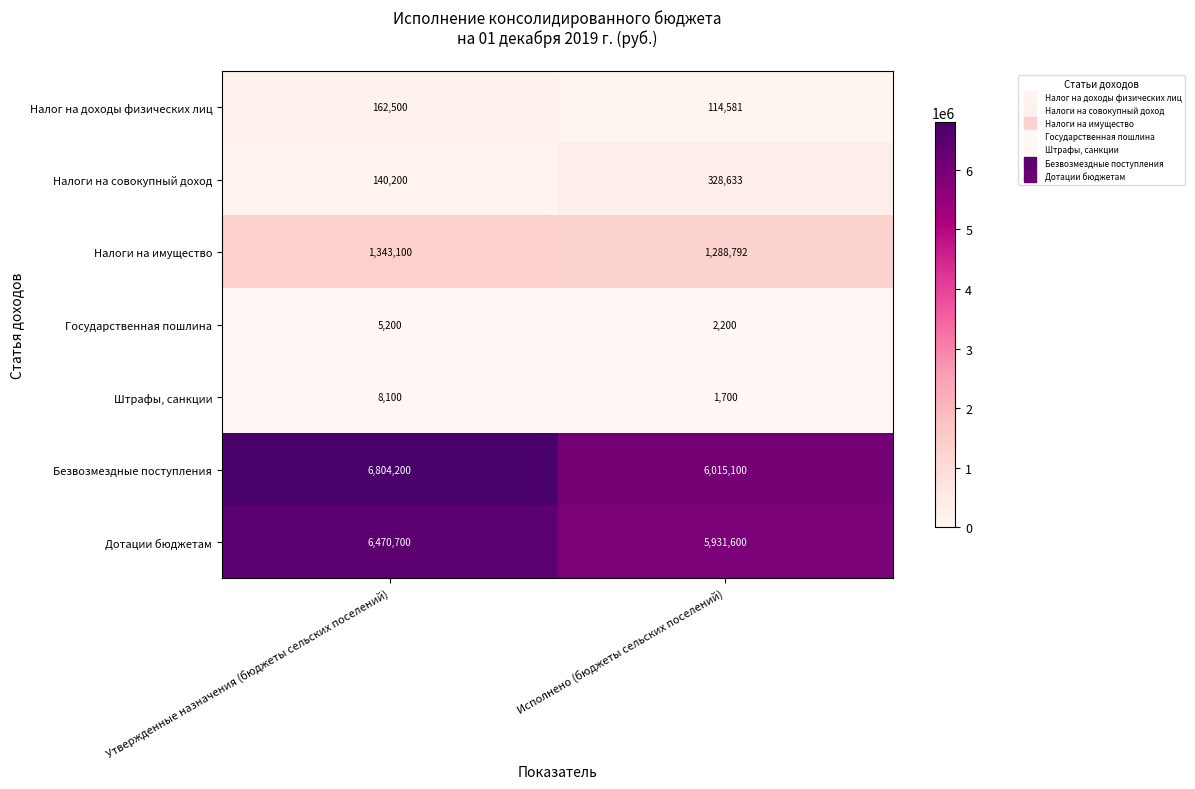

What is the difference between the Государственная пошлина values at Исполнено (бюджеты сельских поселений) and Утвержденные назначения (бюджеты сельских поселений)?

3000